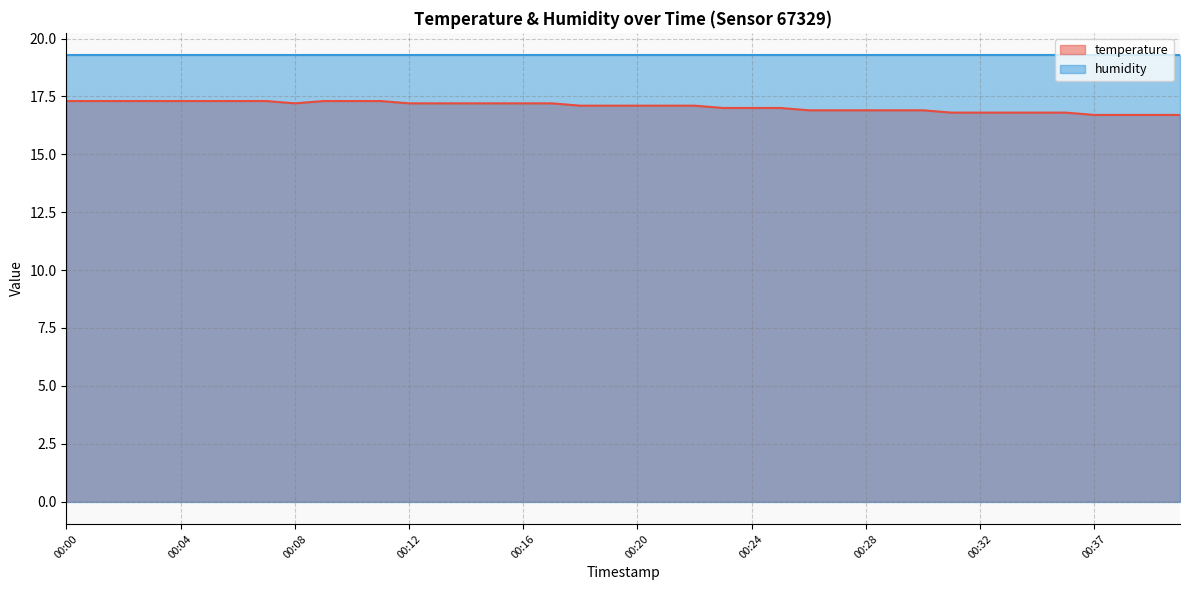

At which label does the data first exceed 17?

00:00